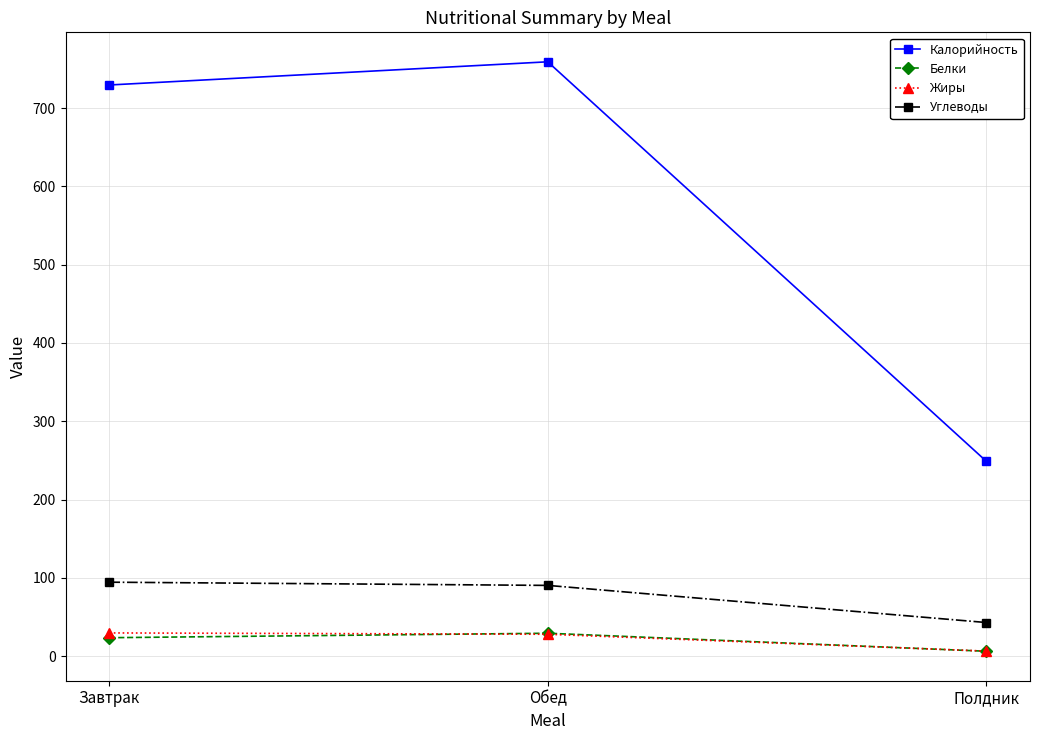

What is the average value of the Калорийность series?

579.1